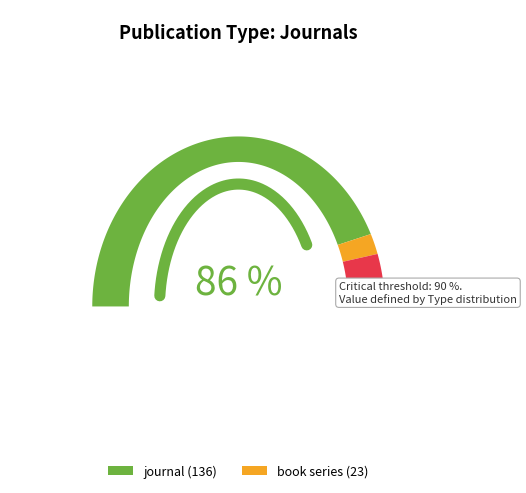

How many slices are in this pie chart?

2